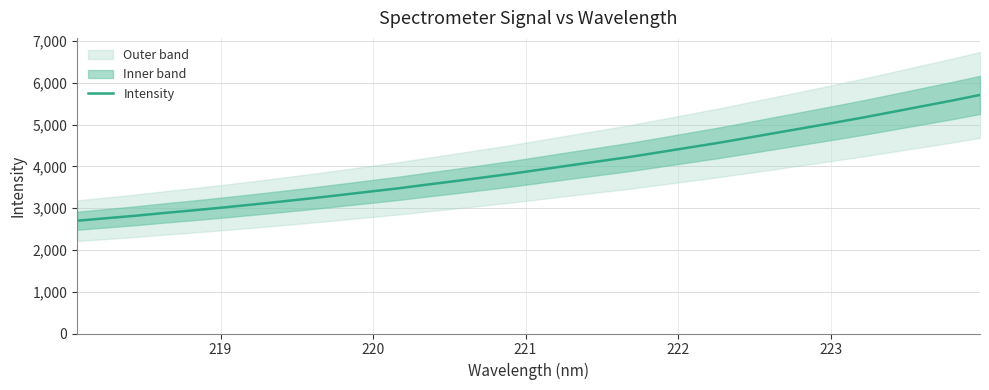

What is the maximum value for Intensity?

5709.7